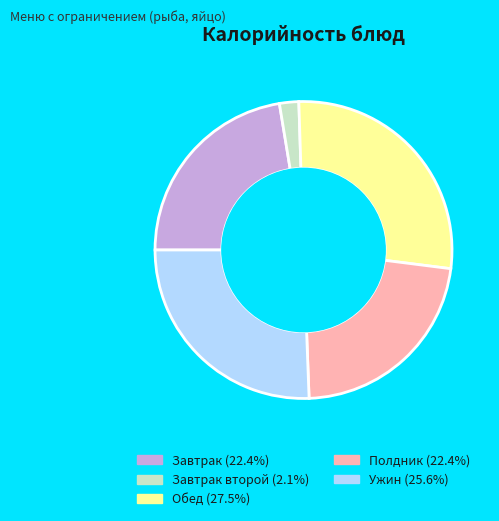

Does any single category account for the majority?

No